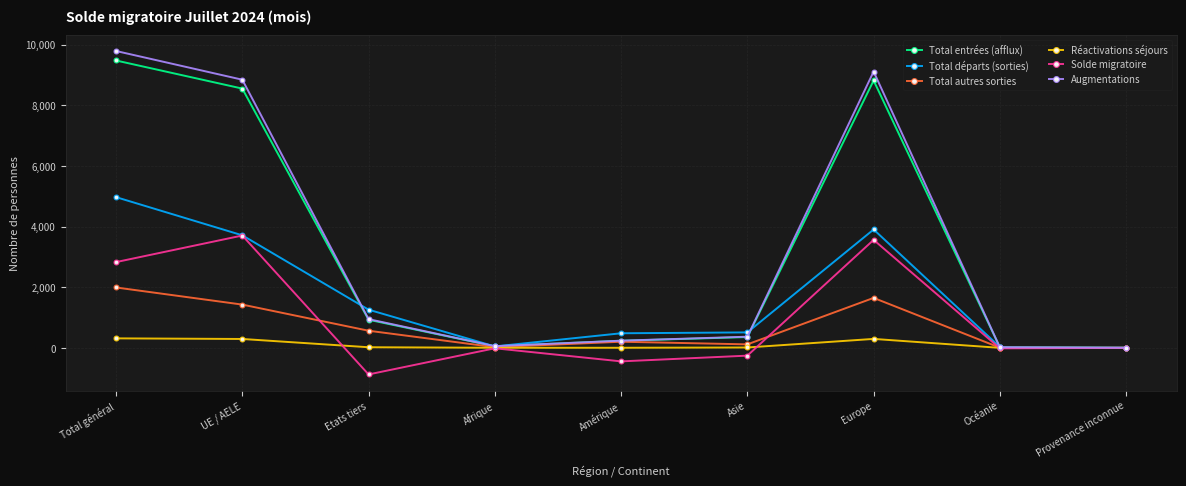

What position from the left is Europe?

7